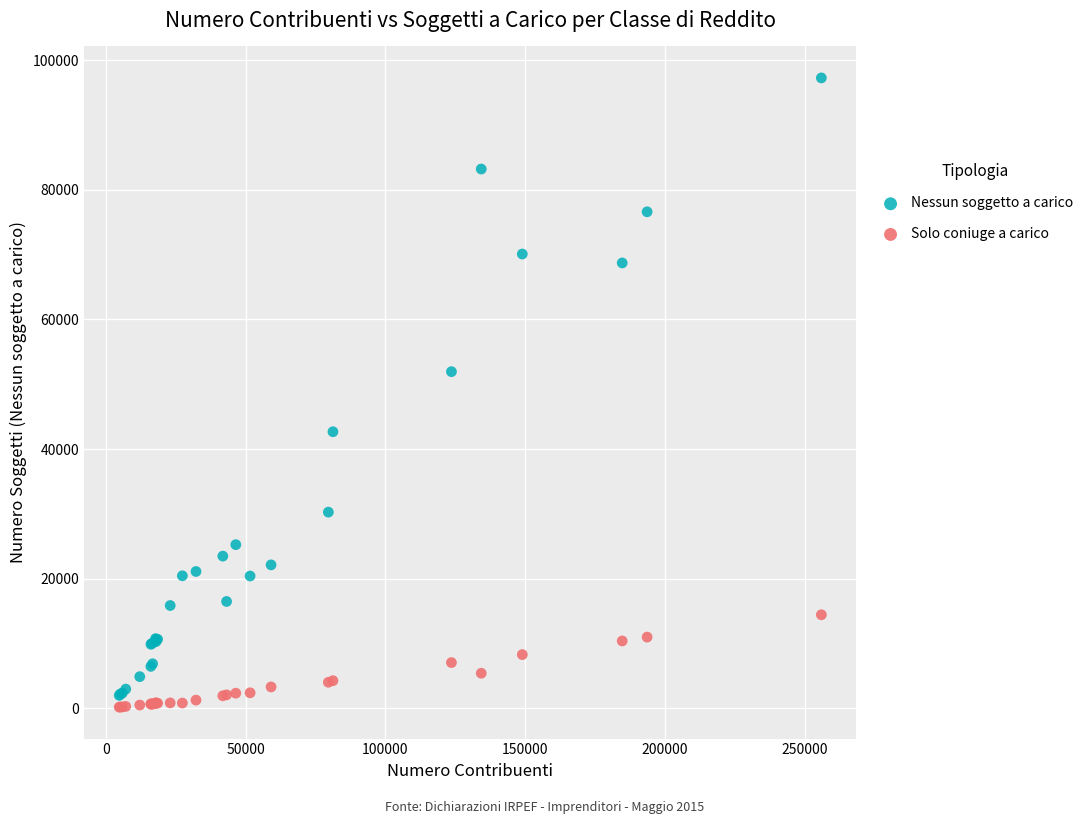

Which series has the widest spread of Y values?

Nessun soggetto a carico